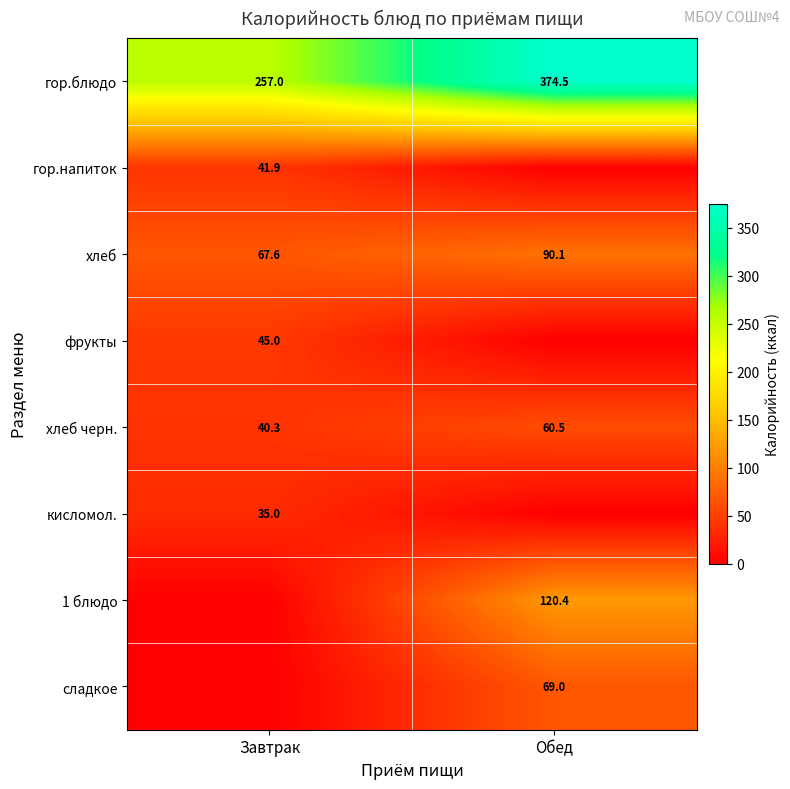

What is the difference between the maximum and minimum values in the хлеб черн. series?

20.2